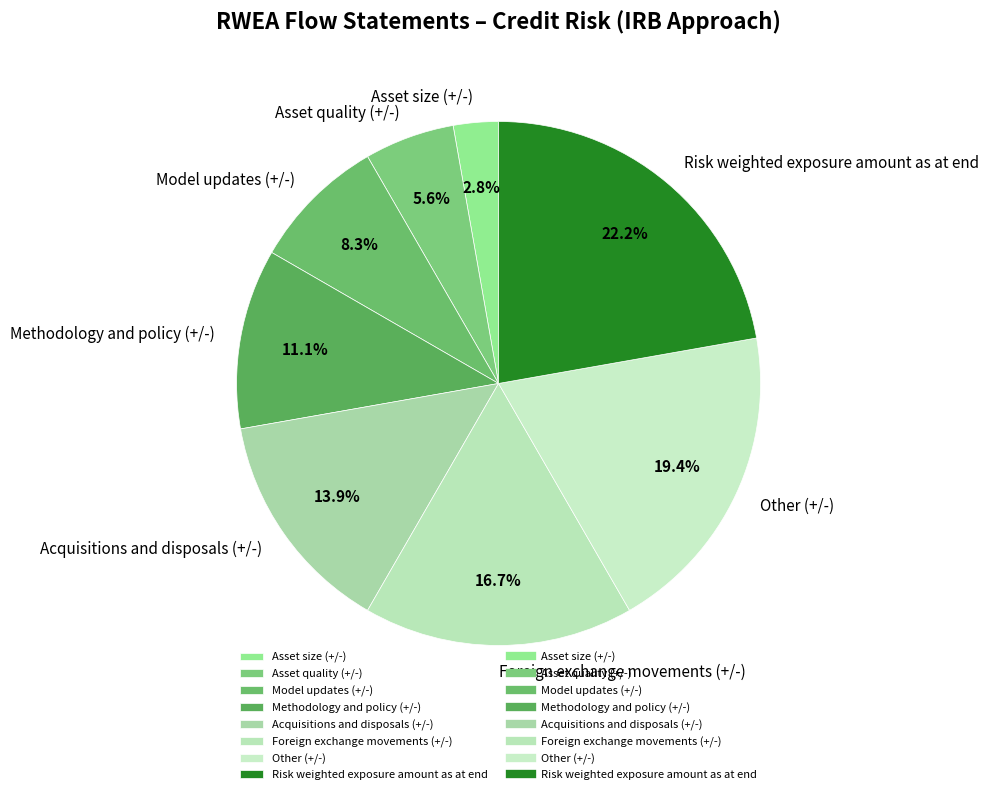

Between Risk weighted exposure amount as at end and Foreign exchange movements (+/-), which is larger?

Risk weighted exposure amount as at end